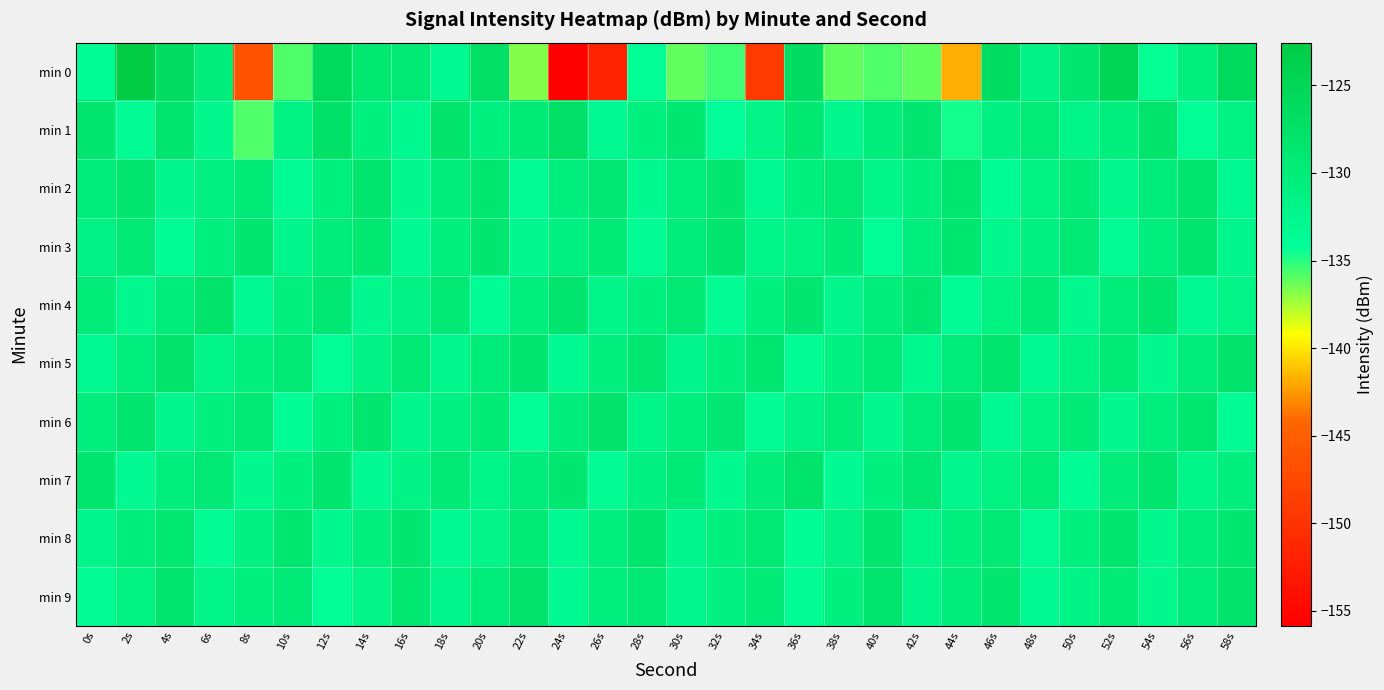

Rank the series at 50s from highest to lowest value.

min 0, min 3, min 2, min 6, min 8, min 5, min 9, min 1, min 4, min 7